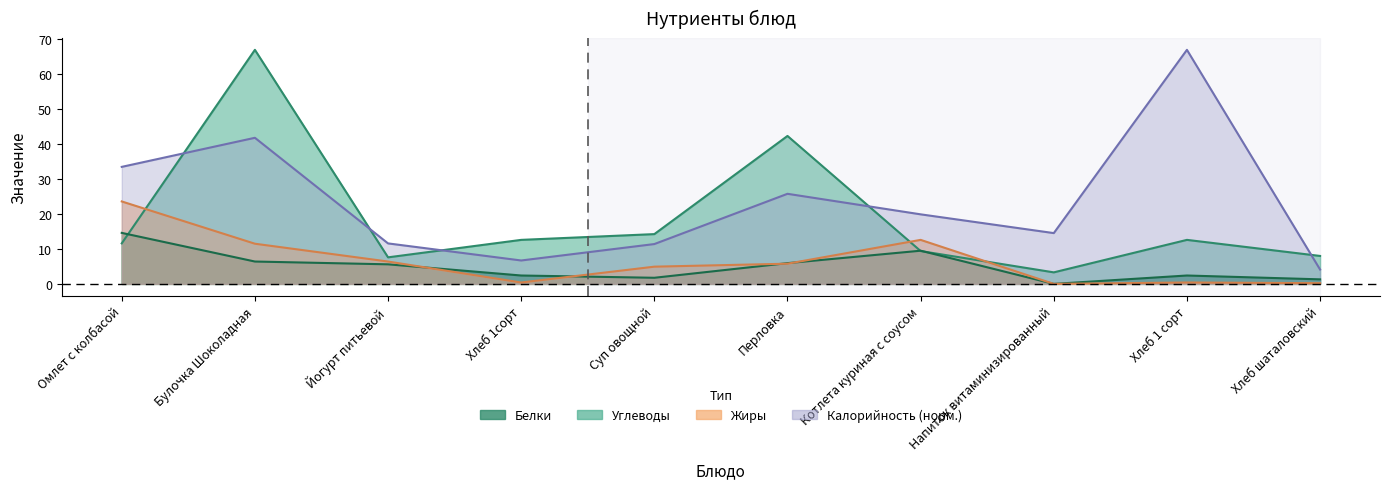

Which category has the highest value in the Калорийность series?

Хлеб 1 сорт